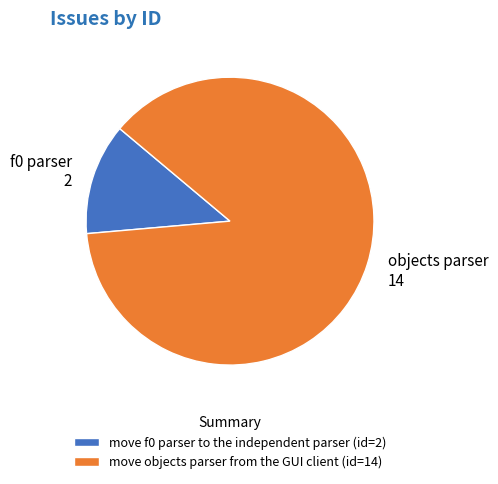

Do move objects parser from the GUI client and move f0 parser to the independent parser together represent more than half of the pie?

Yes